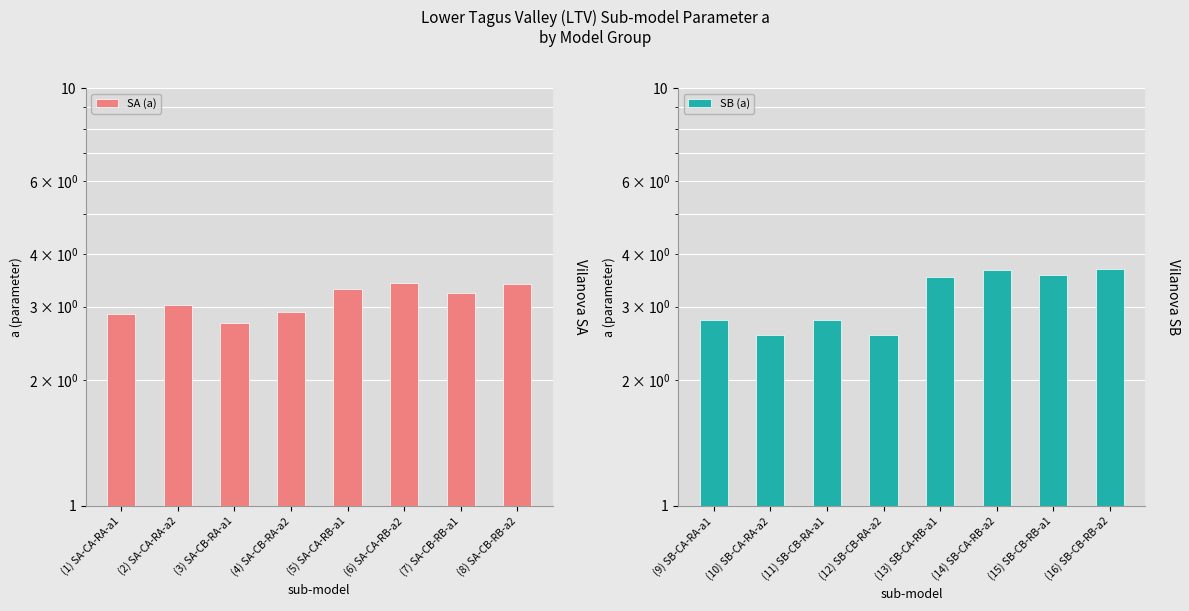

What position from the right is (3) SA-CB-RA-a1?

6